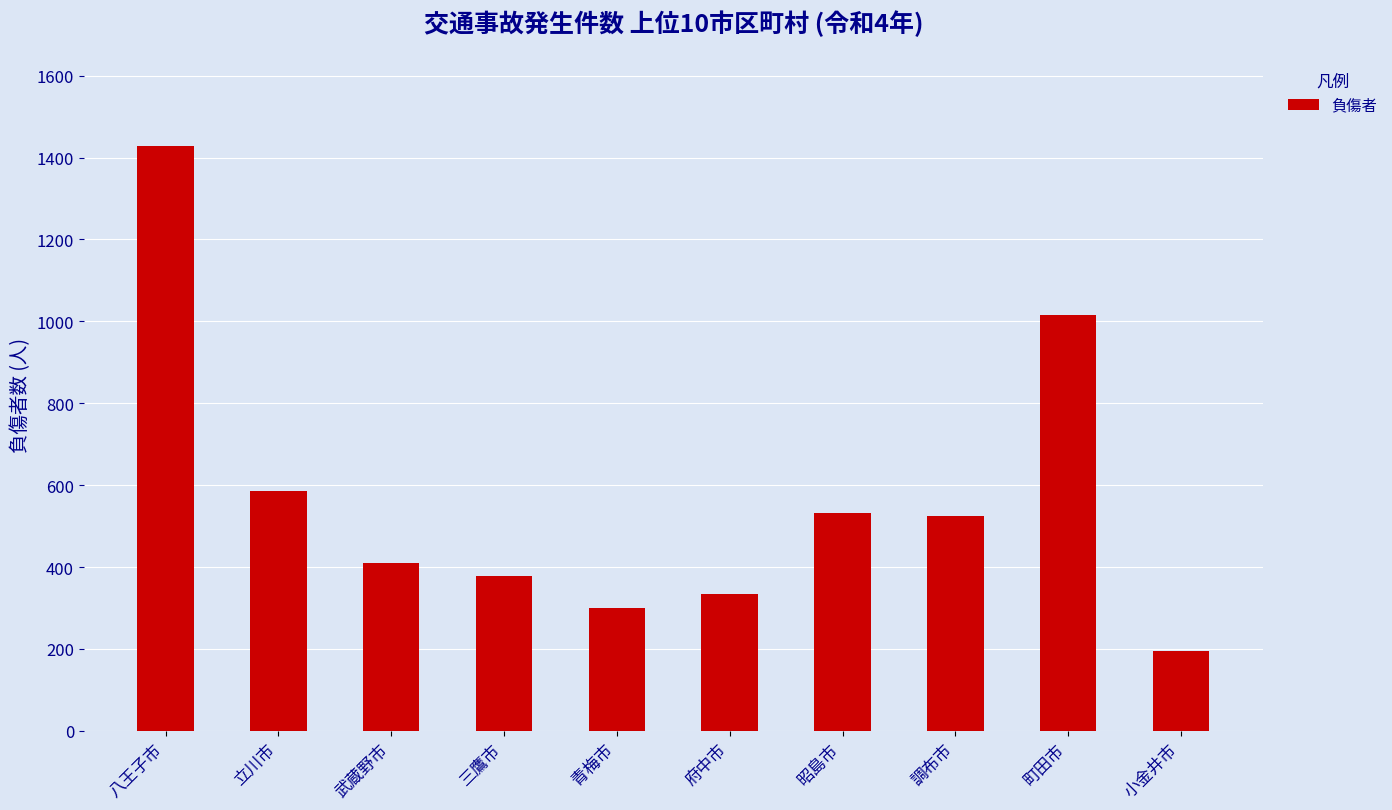

The chart shows a value of 841 at 調布市. True or false?

False